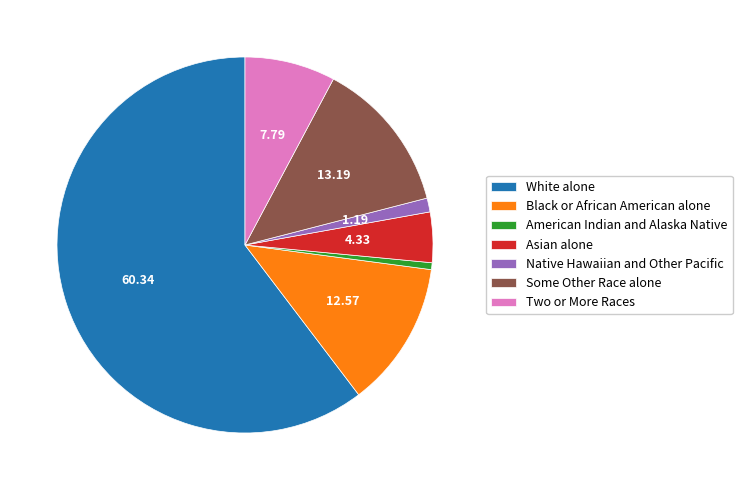

How many segments does this pie chart have?

7